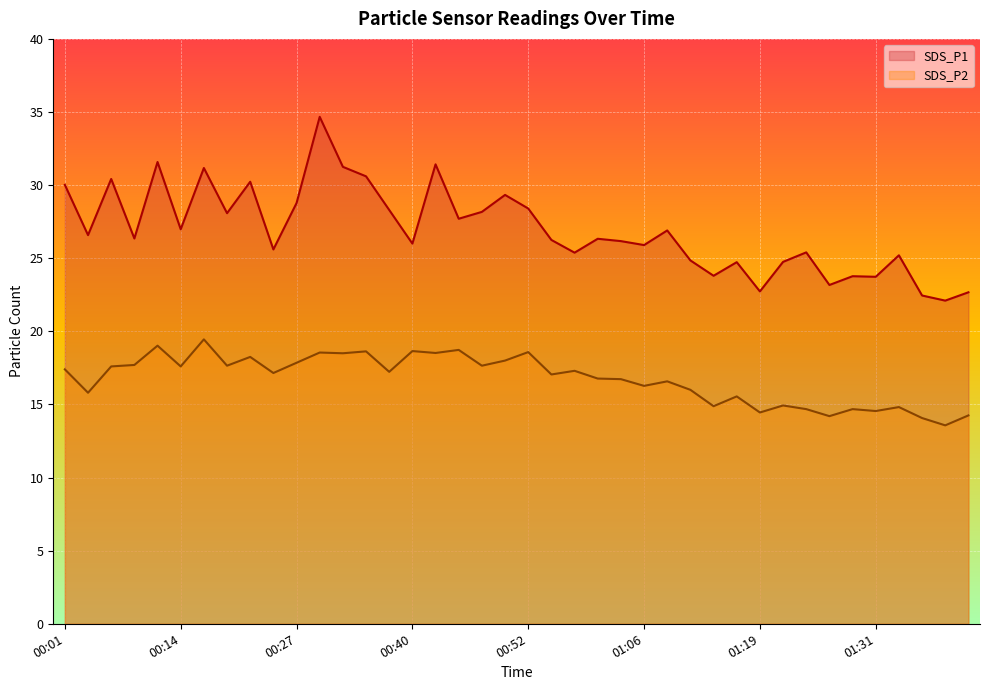

The value of SDS_P2 at 00:32 is 10.9. True or false?

False